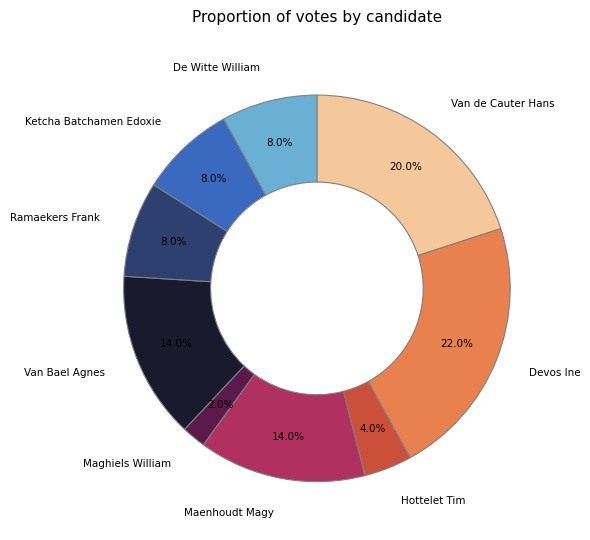

Which has a higher value, Van de Cauter Hans or Van Bael Agnes?

Van de Cauter Hans